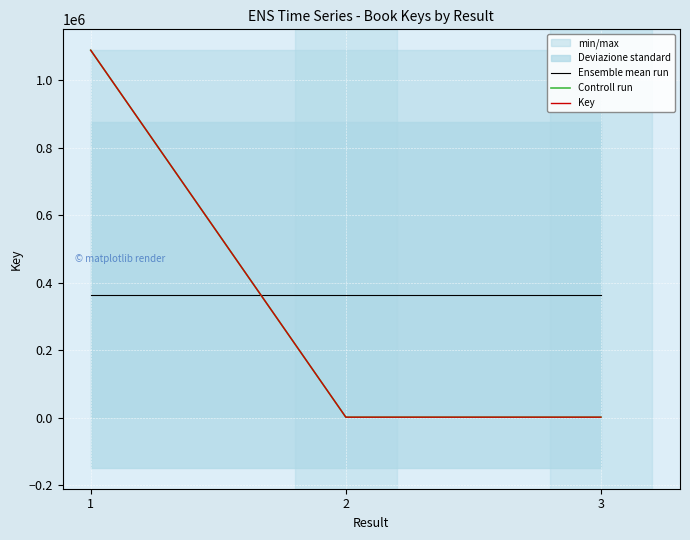

The value of Ensemble mean run at 3 is 363739.7. True or false?

True